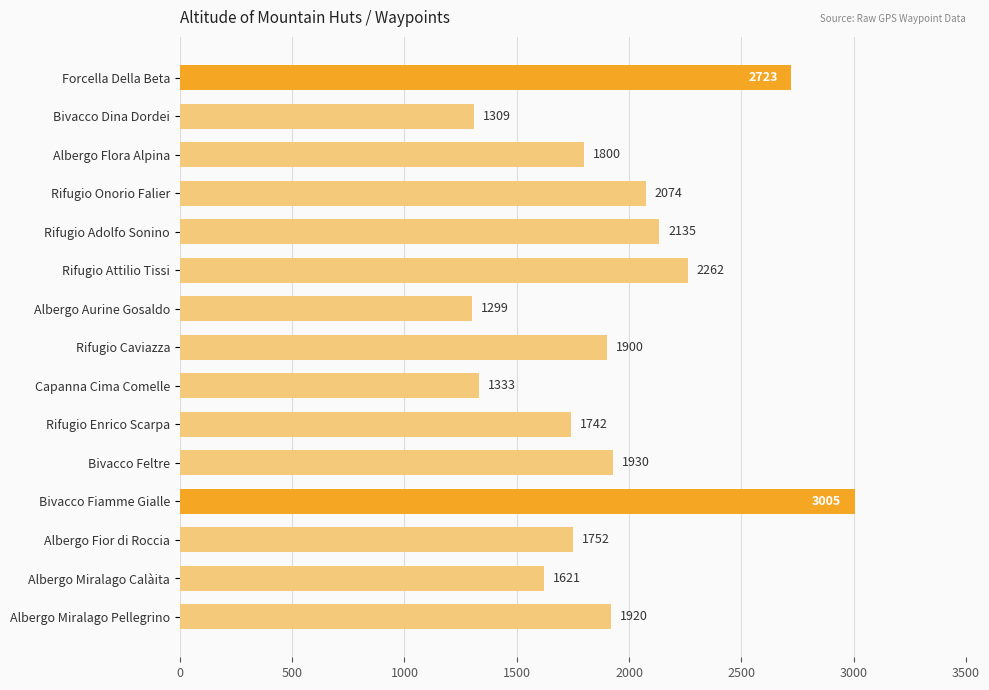

What is the maximum value shown in the chart?

3005